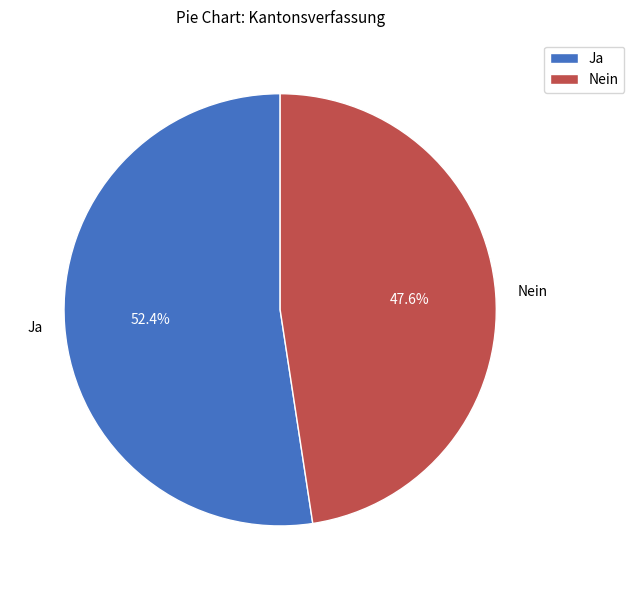

Rank the categories by value from lowest to highest.

Nein, Ja